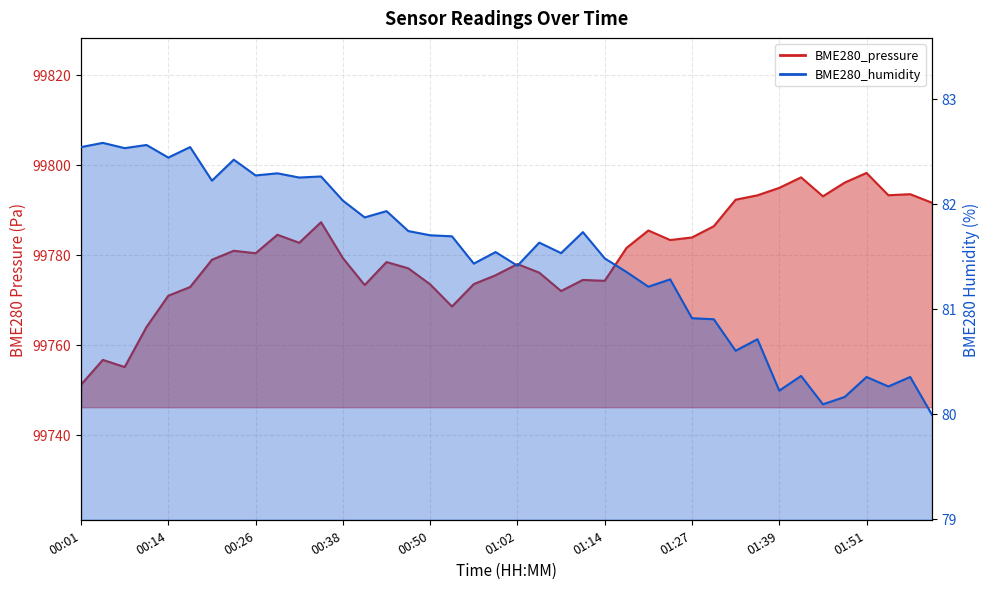

True or false: BME280_humidity and BME280_pressure cross at least once.

False